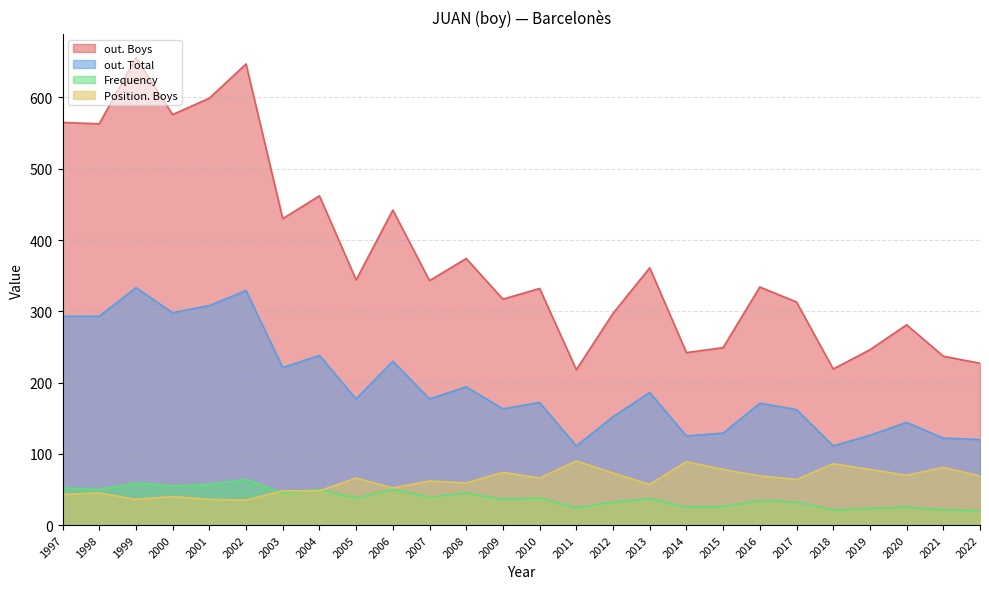

What is the minimum value shown in the chart?

20